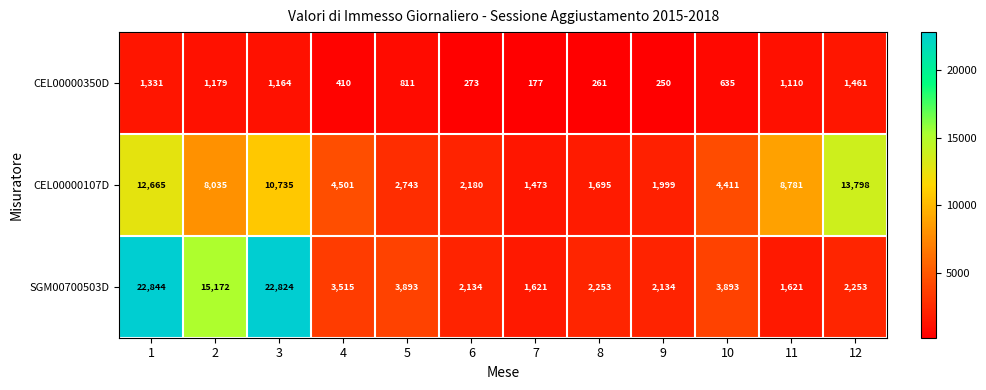

What is the difference between the highest and lowest values at 9?

1884